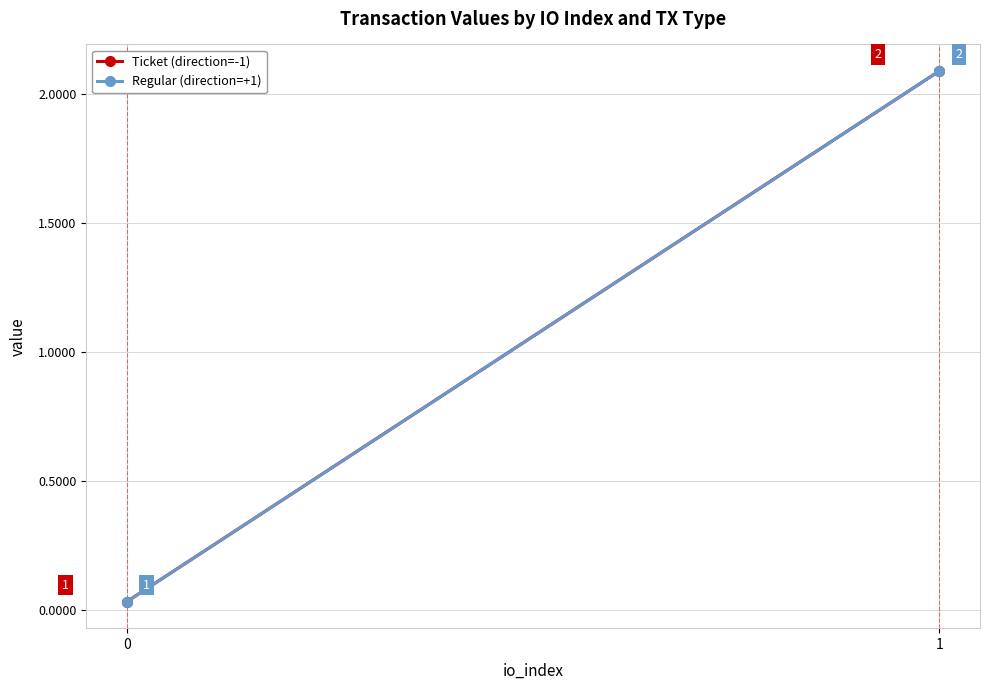

Is it true that Ticket (direction=-1) equals 2.1 at 1?

True